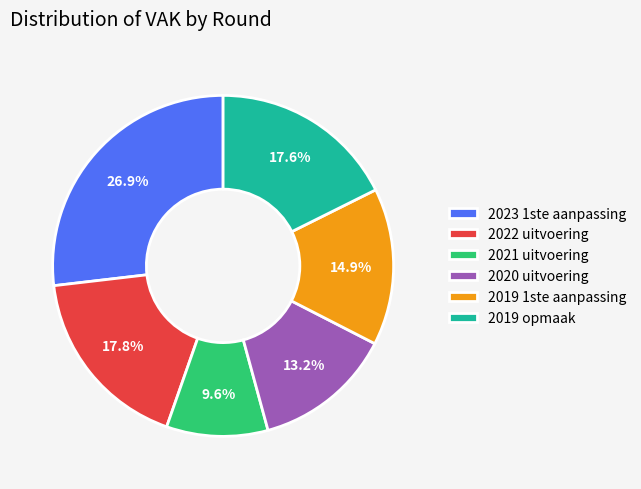

True or false: 2021 uitvoering accounts for 1% of the total.

False